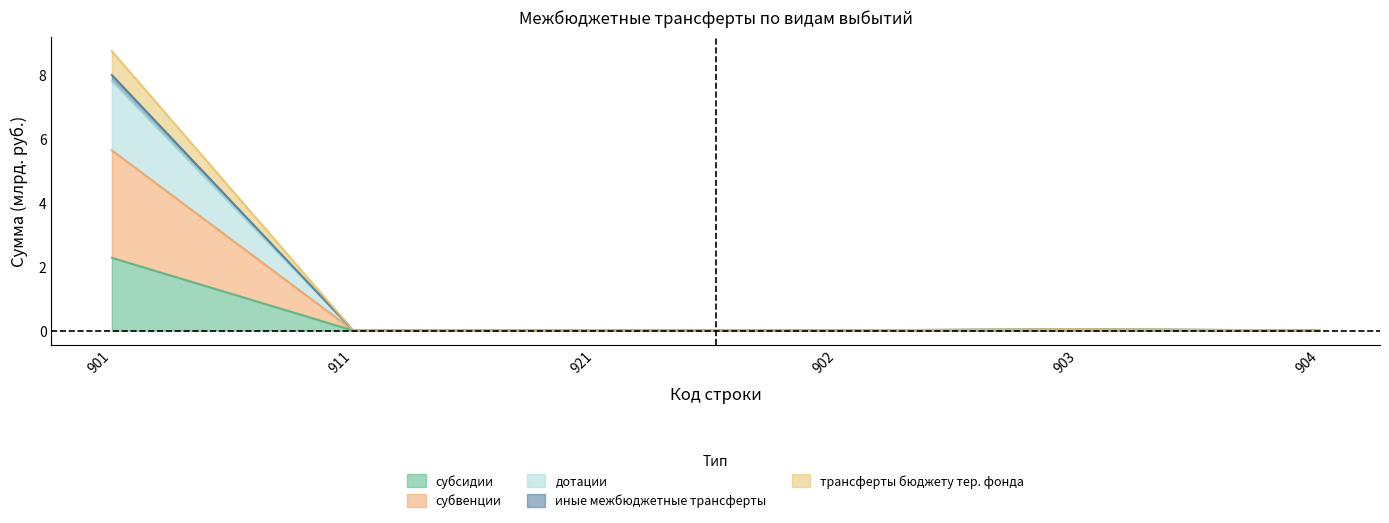

How many interior local peaks does the субсидии series have?

1